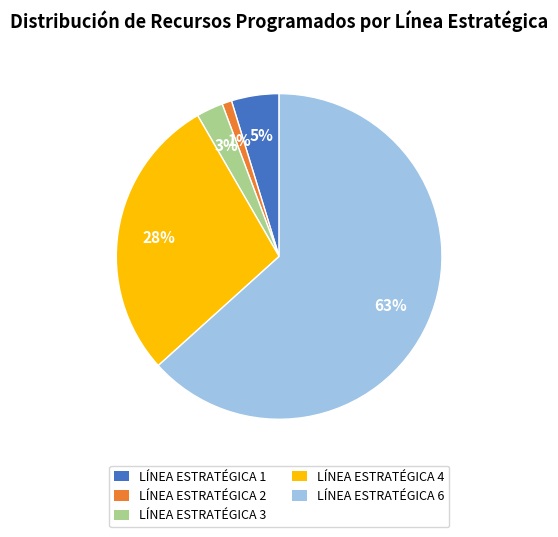

Count the number of slices in the pie.

5